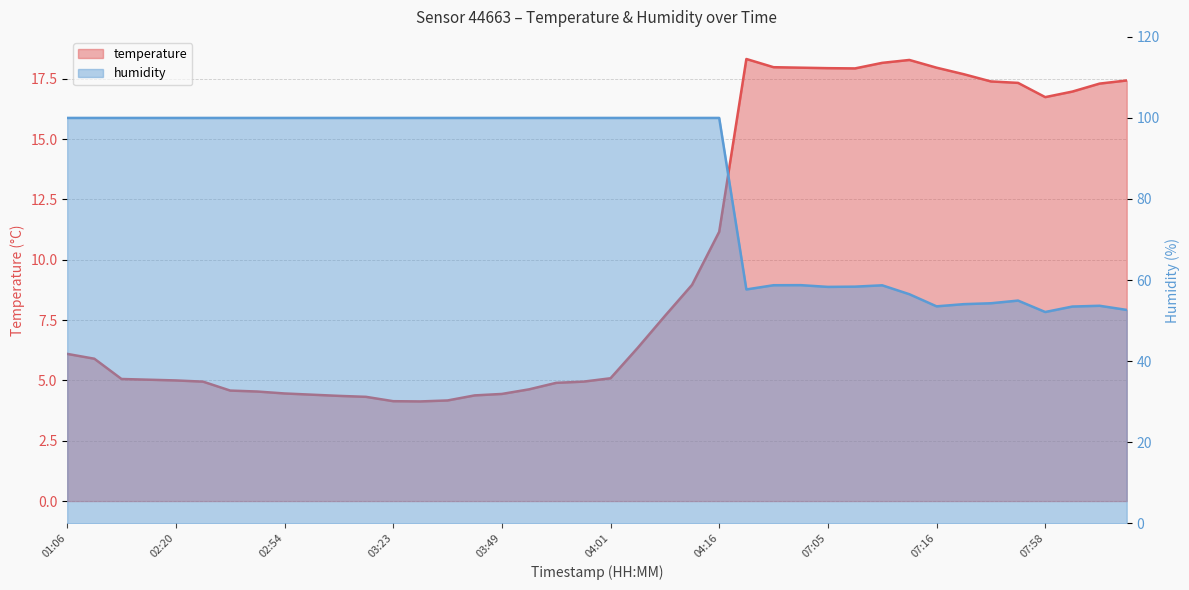

Reading right to left, list all the values displayed in this chart.

temperature: 08:06=17.4	08:03=17.3	08:00=17.0	07:58=16.7	07:24=17.3	07:21=17.4	07:18=17.7	07:16=18.0	07:13=18.3	07:11=18.2	07:08=17.9	07:05=17.9	07:03=18.0	07:00=18.0	06:57=18.3	04:16=11.2	04:10=9.0	04:07=7.7	04:04=6.3	04:01=5.1	03:57=5.0	03:54=4.9	03:51=4.6	03:49=4.4	03:46=4.4	03:29=4.2	03:26=4.1	03:23=4.1	03:03=4.3	03:00=4.4	02:57=4.4	02:54=4.5	02:48=4.5	02:46=4.6	02:23=5.0	02:20=5.0	02:17=5.0	02:14=5.1	01:18=5.9	01:06=6.1
humidity: 08:06=52.6	08:03=53.6	08:00=53.5	07:58=52.1	07:24=54.9	07:21=54.3	07:18=54.0	07:16=53.5	07:13=56.5	07:11=58.7	07:08=58.4	07:05=58.3	07:03=58.7	07:00=58.7	06:57=57.7	04:16=100.0	04:10=100.0	04:07=100.0	04:04=100.0	04:01=100.0	03:57=100.0	03:54=100.0	03:51=100.0	03:49=100.0	03:46=100.0	03:29=100.0	03:26=100.0	03:23=100.0	03:03=100.0	03:00=100.0	02:57=100.0	02:54=100.0	02:48=100.0	02:46=100.0	02:23=100.0	02:20=100.0	02:17=100.0	02:14=100.0	01:18=100.0	01:06=100.0